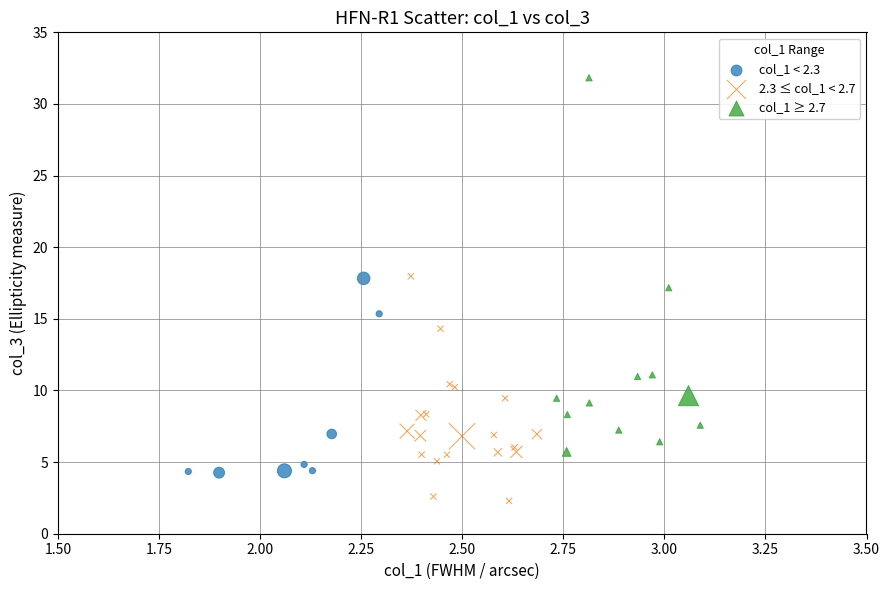

Which series contains the highest Y value?

col_1 ≥ 2.7